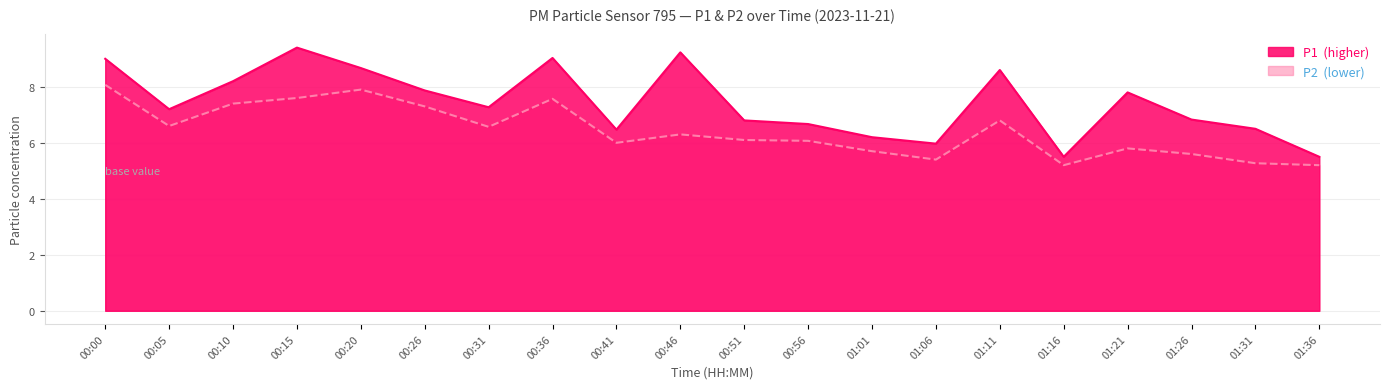

What are all the series names shown in the legend?

P1, P2